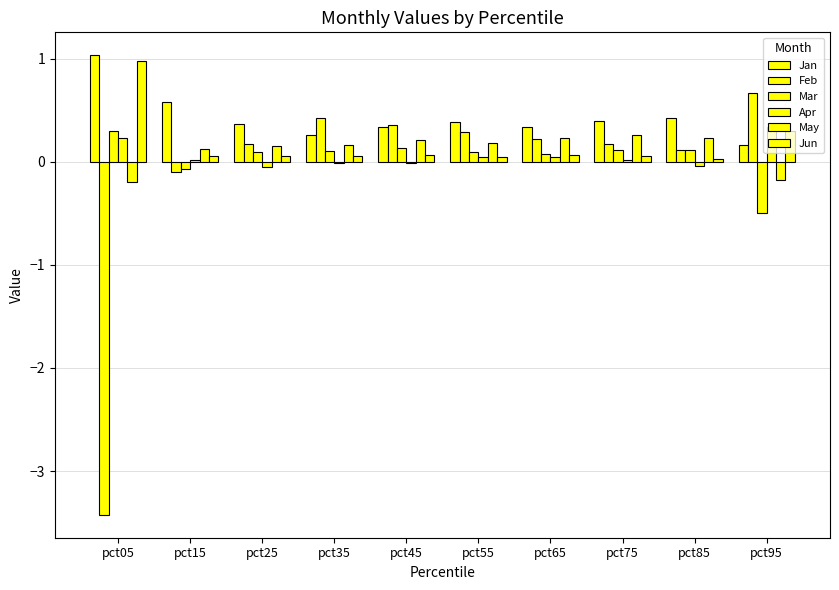

How many distinct data groups are displayed?

6